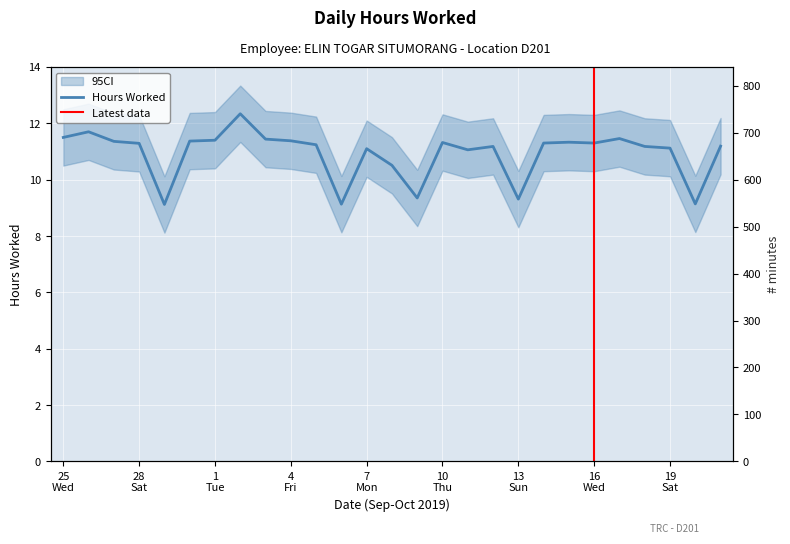

What is the sum of all values?

295.1